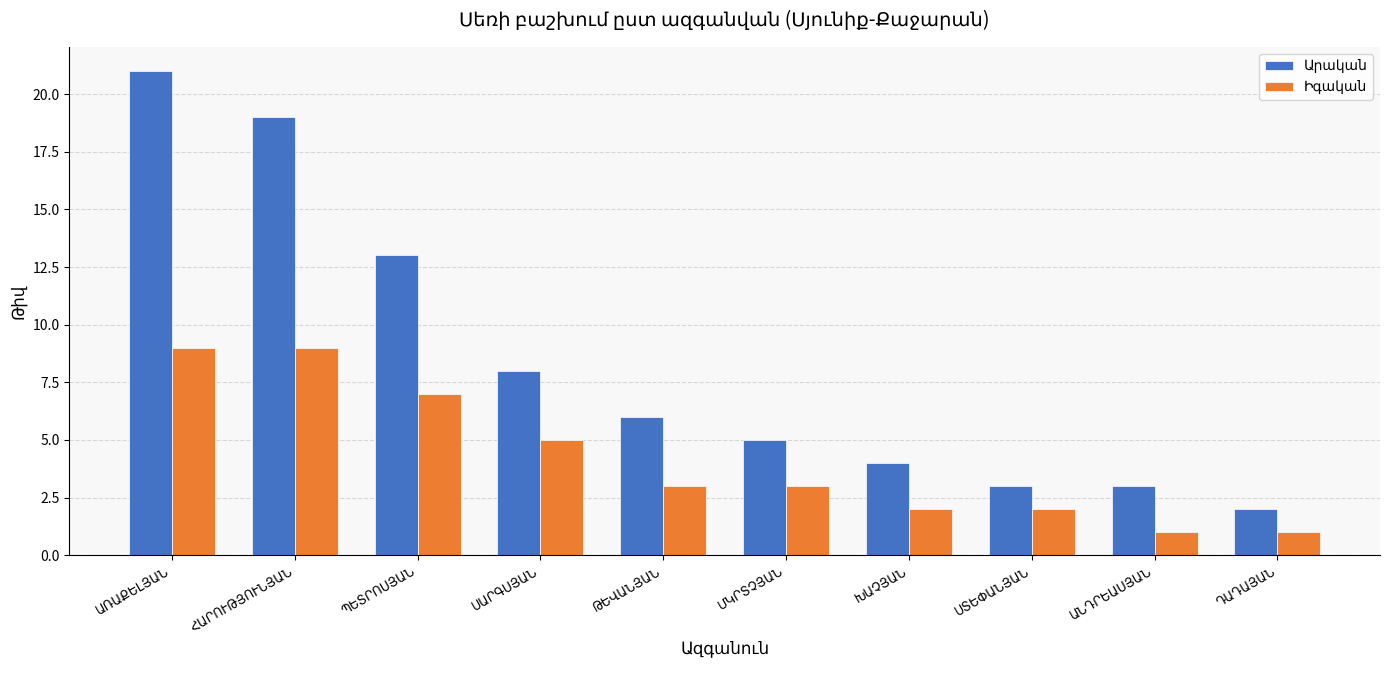

What is the greatest value displayed?

21